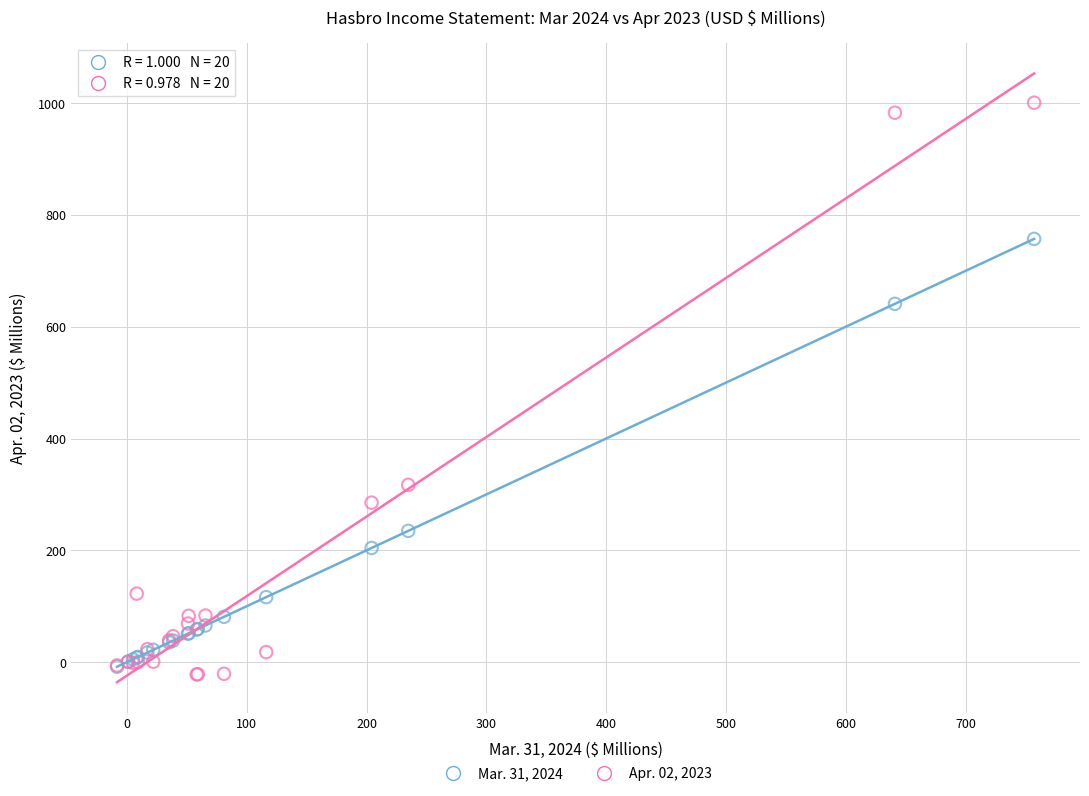

What are all the series names shown in the legend?

Mar. 31, 2024, Apr. 02, 2023